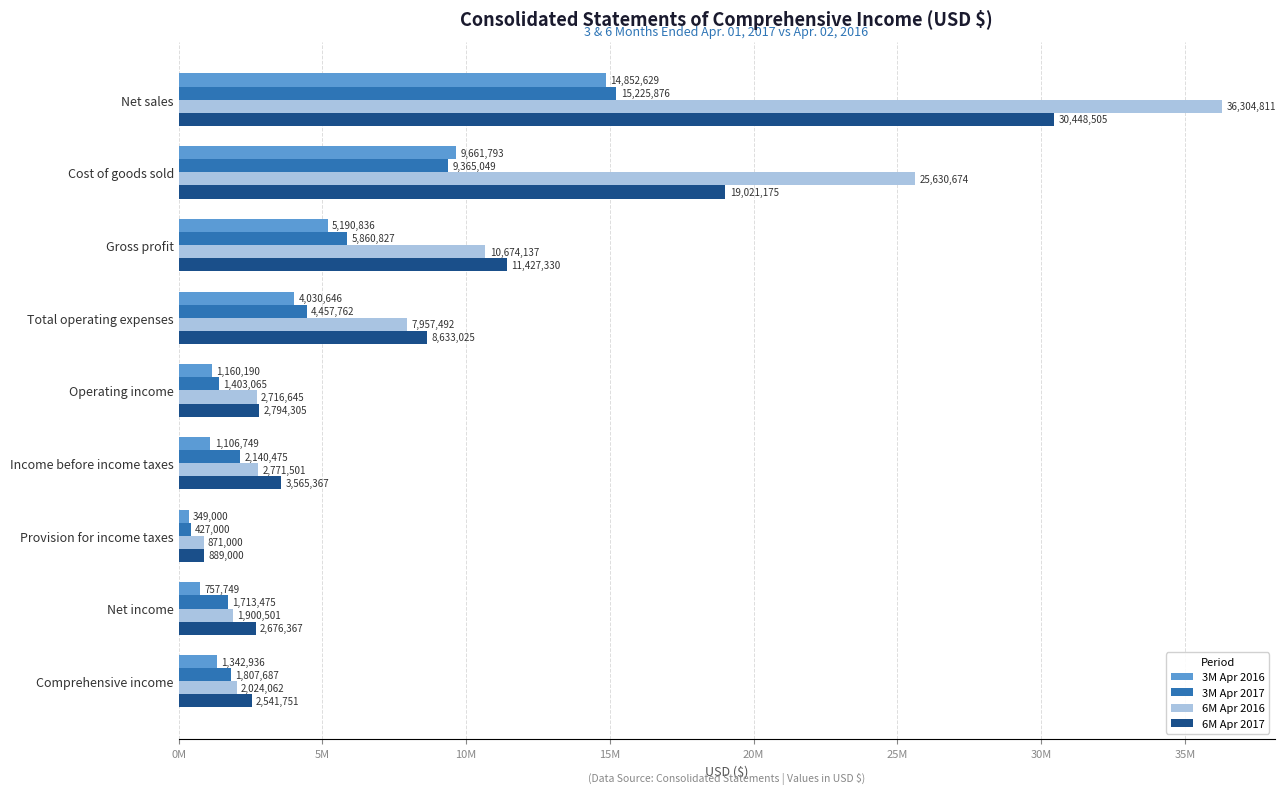

What is the maximum value shown in the chart?

36304811